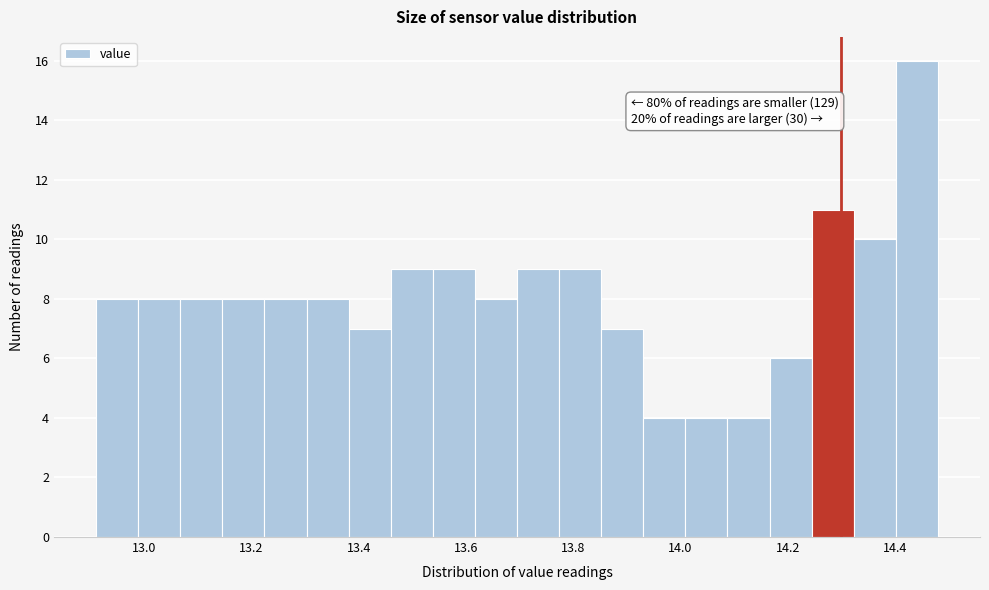

Read against the x-axis, roughly where is the centre of the tallest bar?

14.44